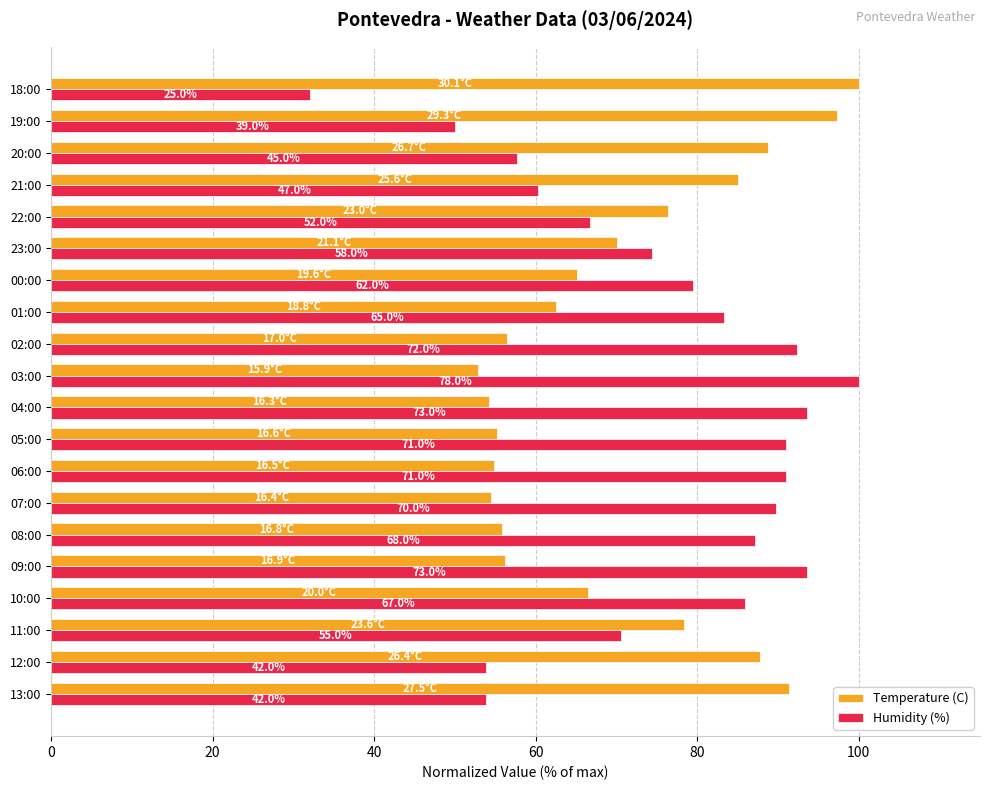

Reading left to right, extract all data points from this chart.

Temperature (C): 91.4	87.7	78.4	66.4	56.1	55.8	54.5	54.8	55.1	54.2	52.8	56.5	62.5	65.1	70.1	76.4	85.0	88.7	97.3	100.0
Humidity (%): 53.8	53.8	70.5	85.9	93.6	87.2	89.7	91.0	91.0	93.6	100.0	92.3	83.3	79.5	74.4	66.7	60.3	57.7	50.0	32.1